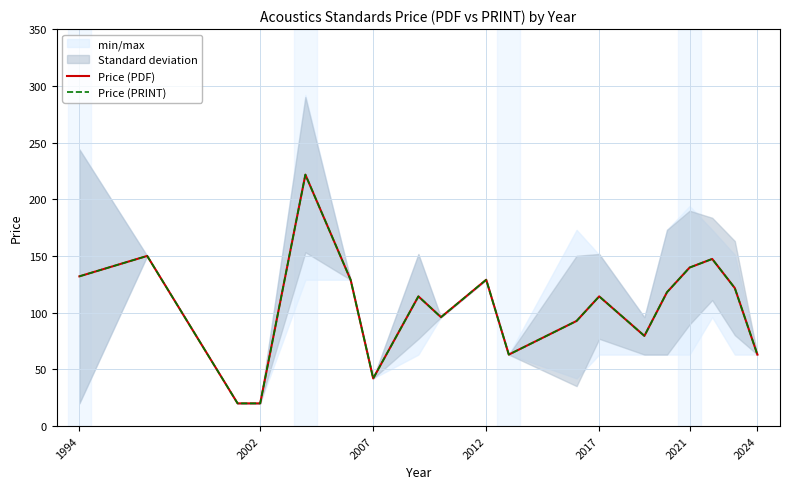

How many interior local peaks does the Price (PRINT) series have?

6